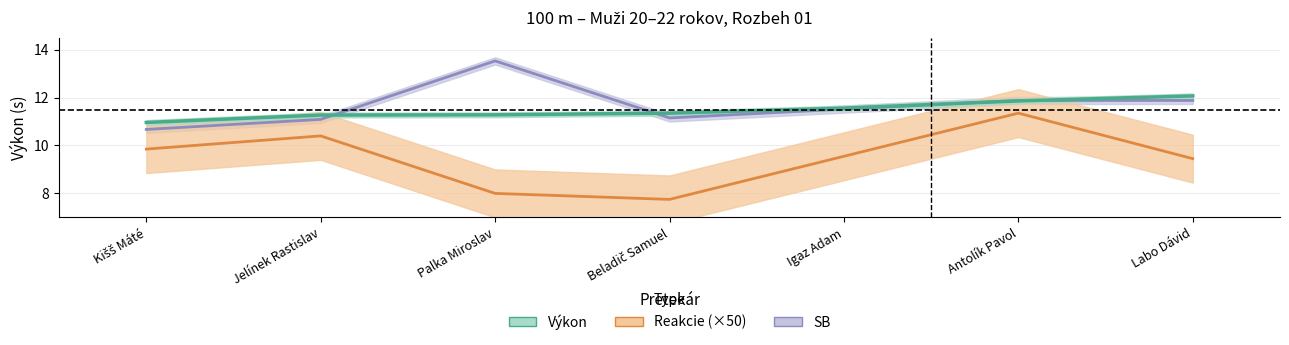

Which category has the highest value in the Výkon series?

Labo Dávid